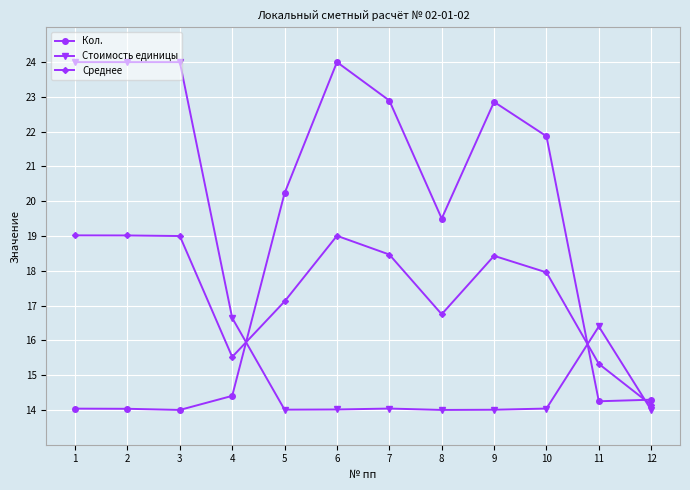

After their last crossing, which series has the higher values: Стоимость единицы or Среднее?

Среднее